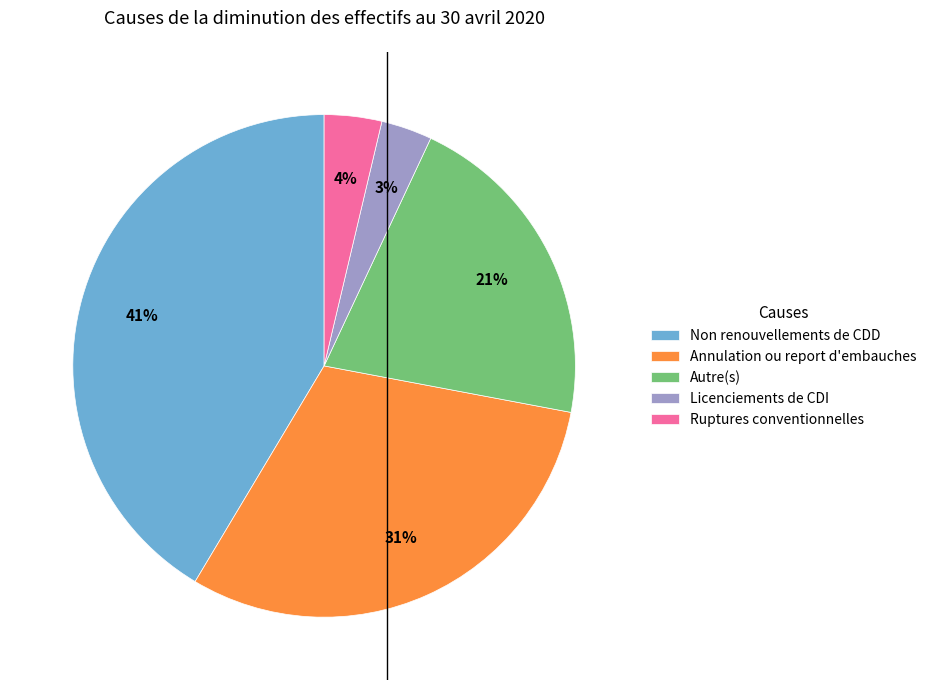

Does Non renouvellements de CDD account for over 50% of the chart?

No